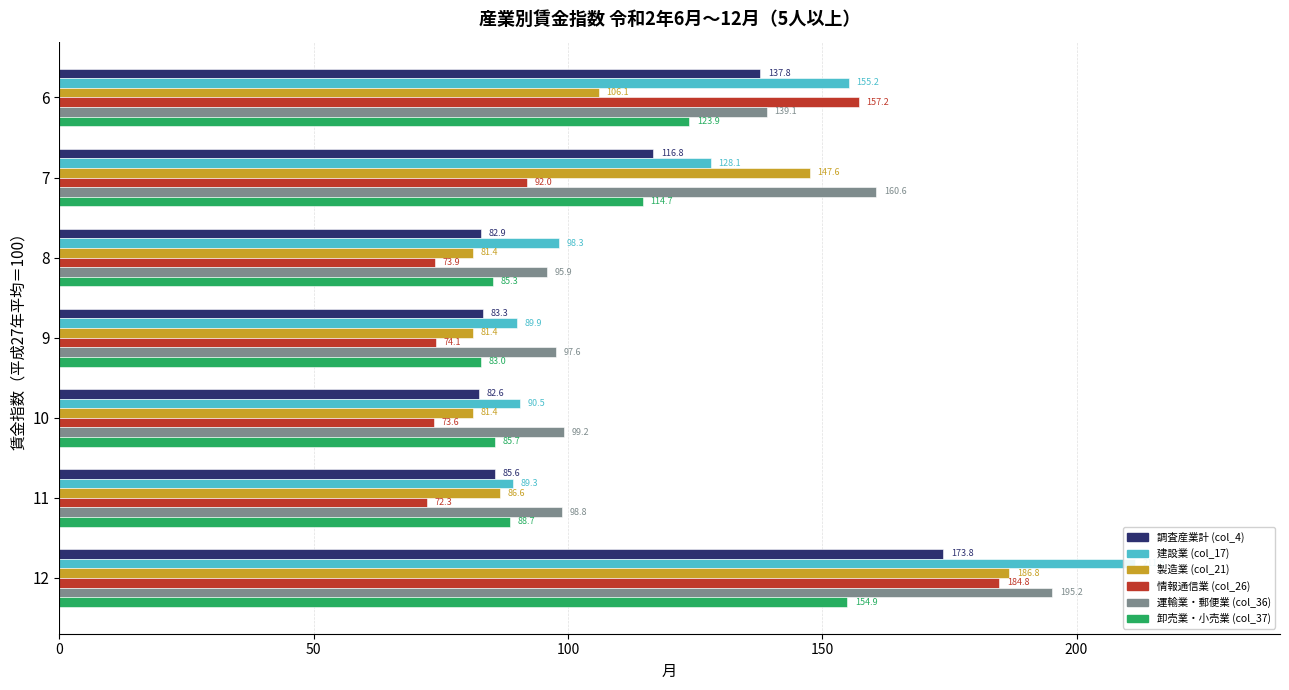

How many data points in 製造業 (col_21) are above 86?

4